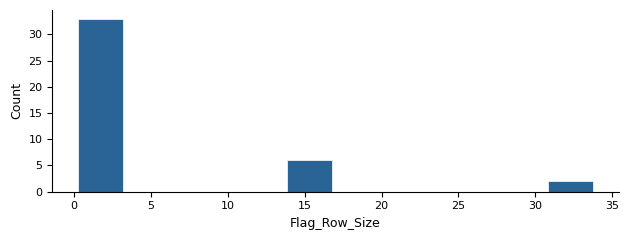

What is the height of the bar covering 0.0 to 3.4 on the x-axis? Neither the bar edges nor the heights are printed on the chart, so give them approximately, as read against the axes.

33